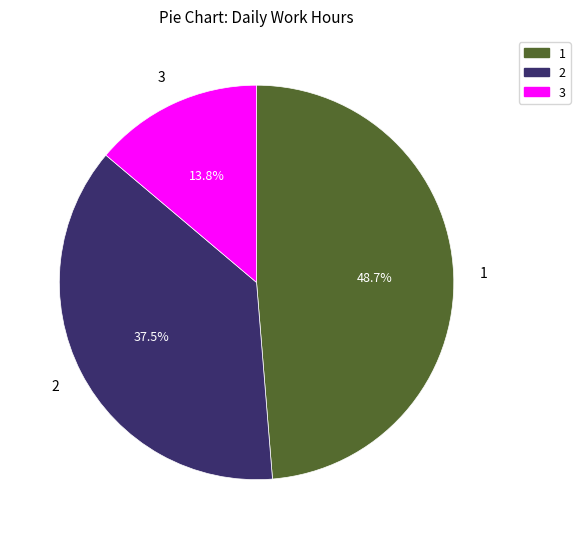

Does any single category account for the majority?

No